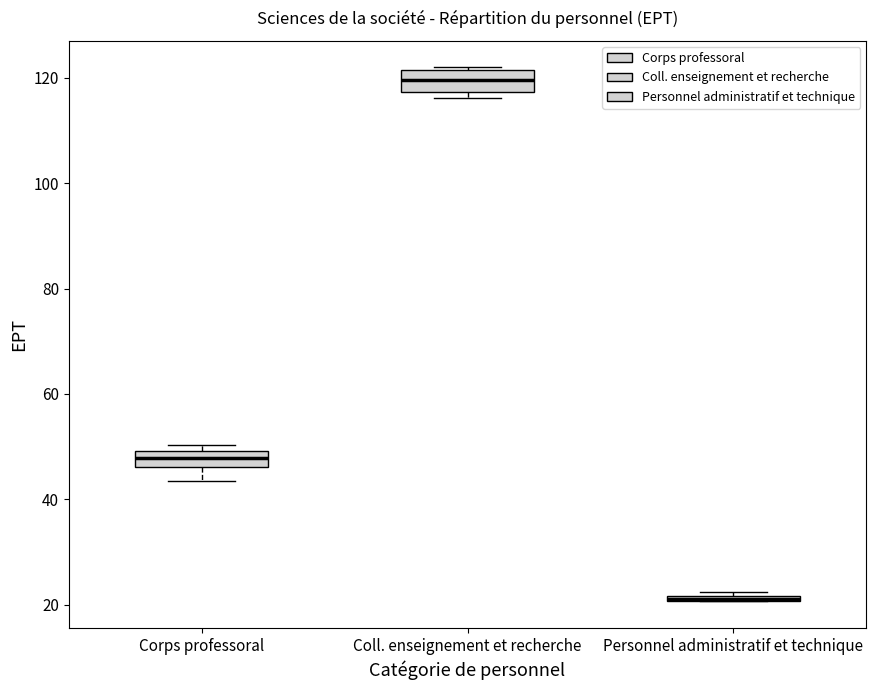

Where is the lower edge of the box for Coll. enseignement et recherche on the y-axis? The values are not printed on the chart, so give them approximately, as read against the axis.

118